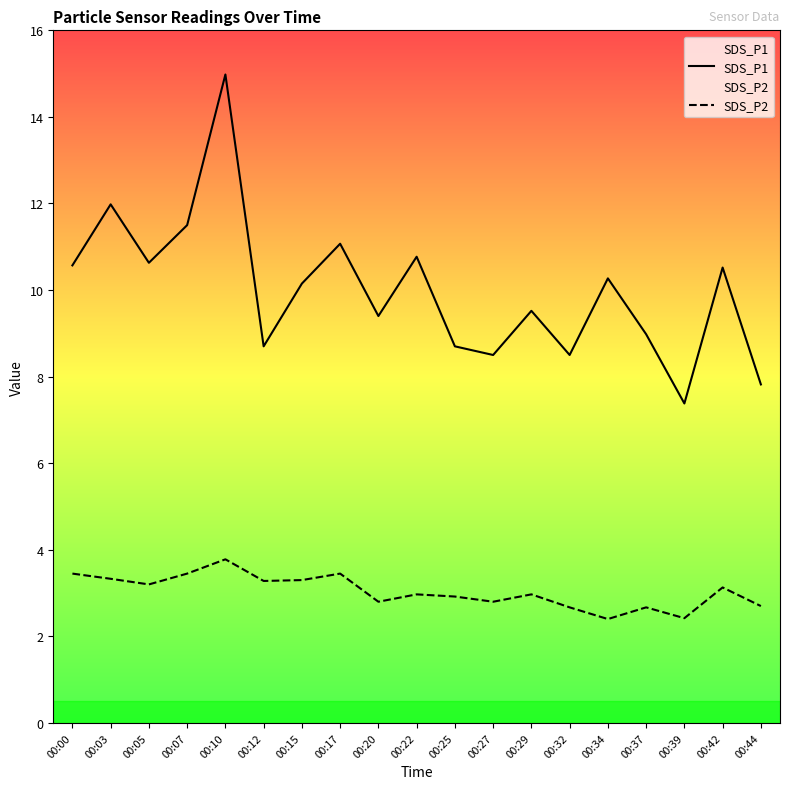

What is the smallest value displayed?

2.4